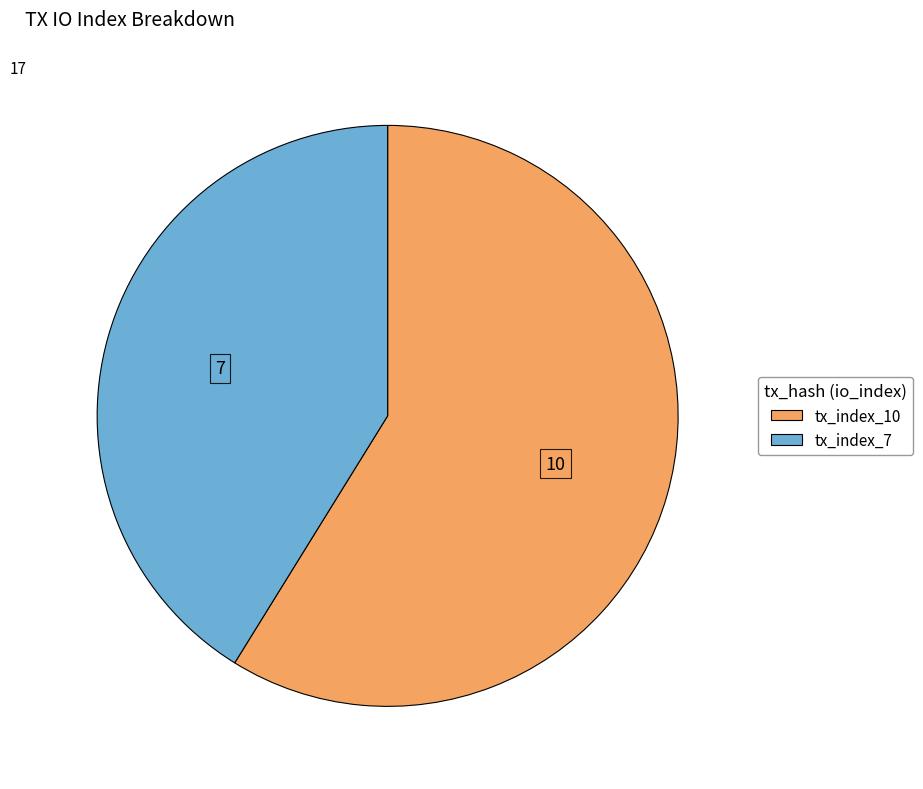

The tx_index_10 slice represents 46% of the pie. True or false?

False